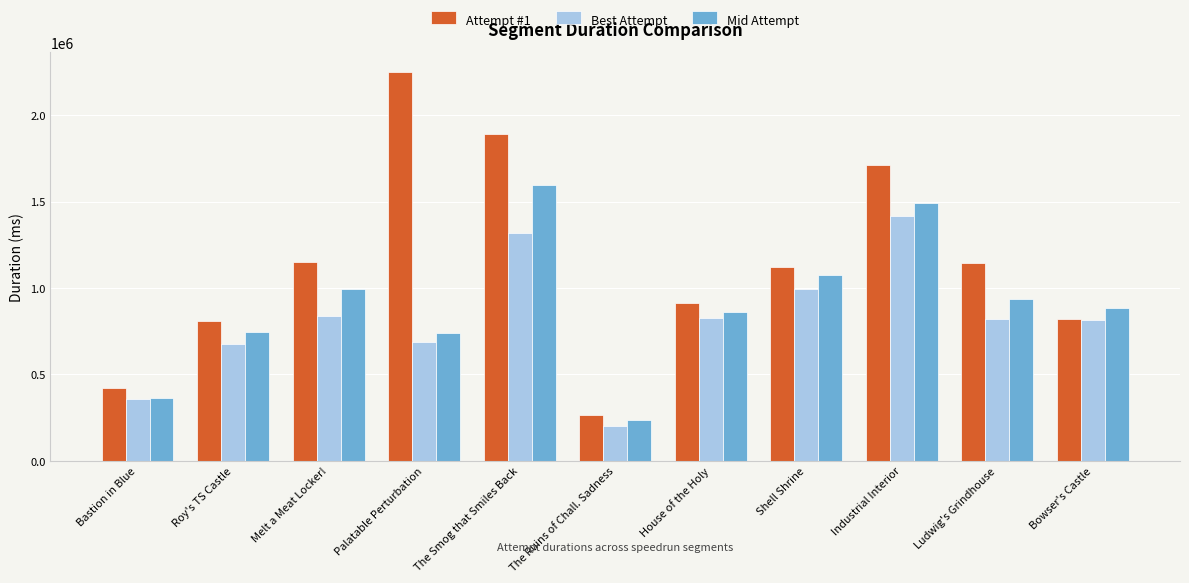

What is the spread (max minus min) of values at House of the Holy?

89759